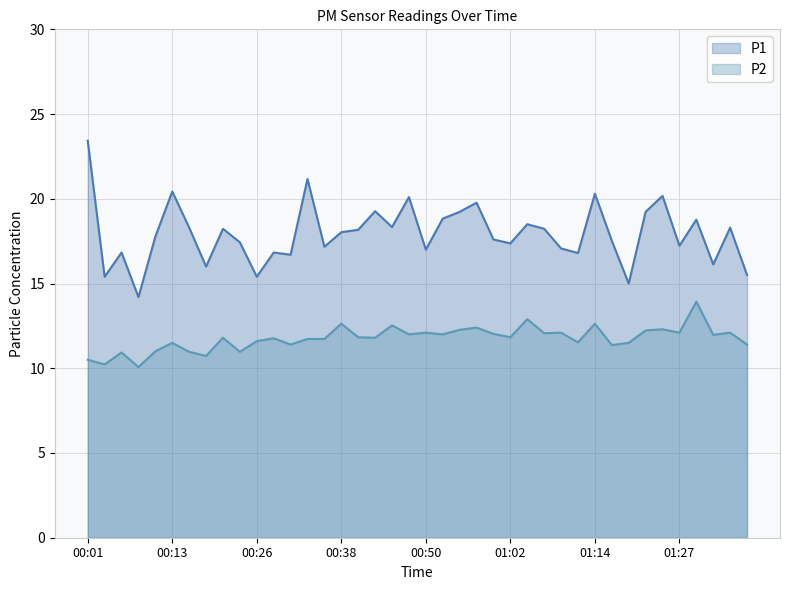

What is the total value across all series at 00:11?

28.8